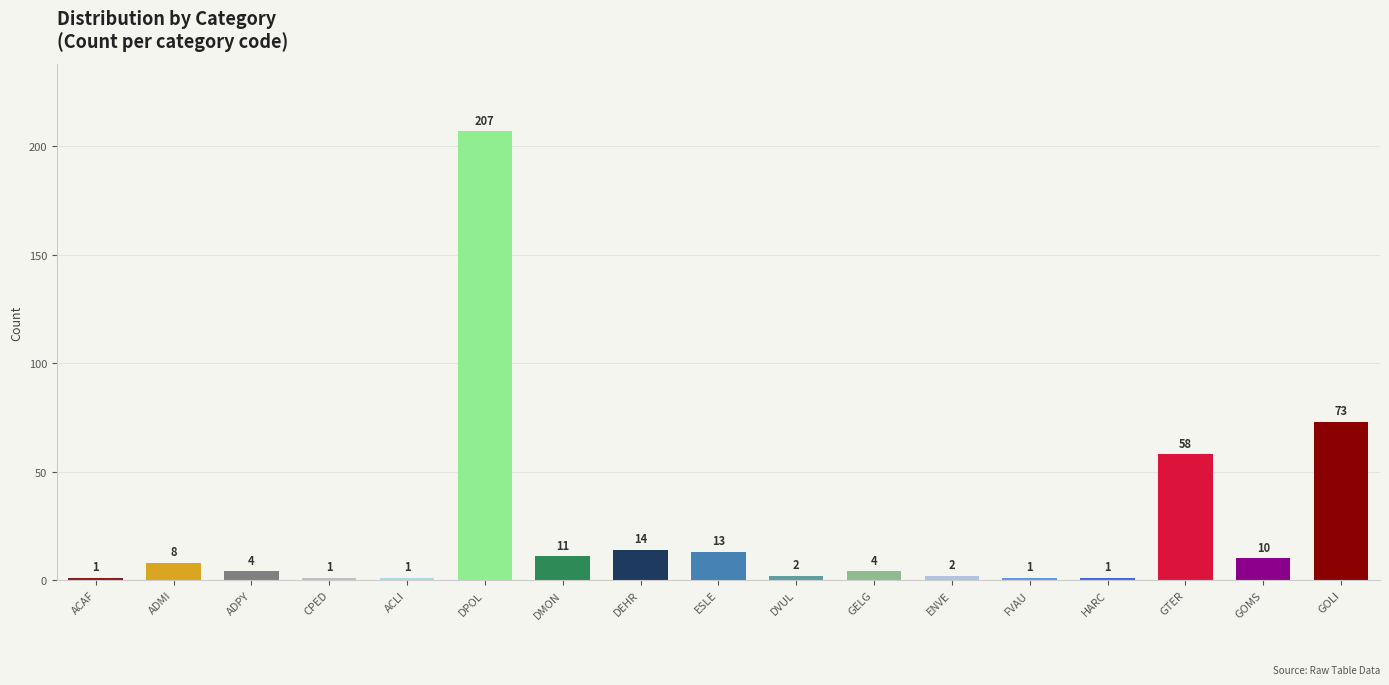

What is the value of the 17th bar from the left?

73